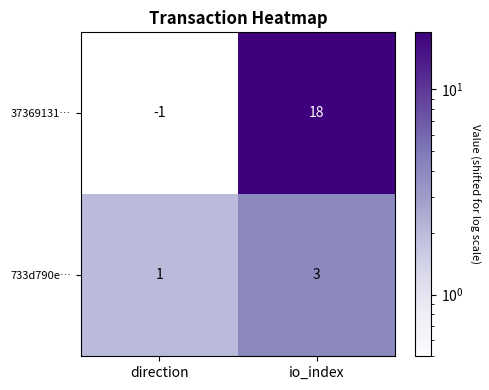

Reading left to right, extract all data points from this chart.

37369131…: -1	18
733d790e…: 1	3